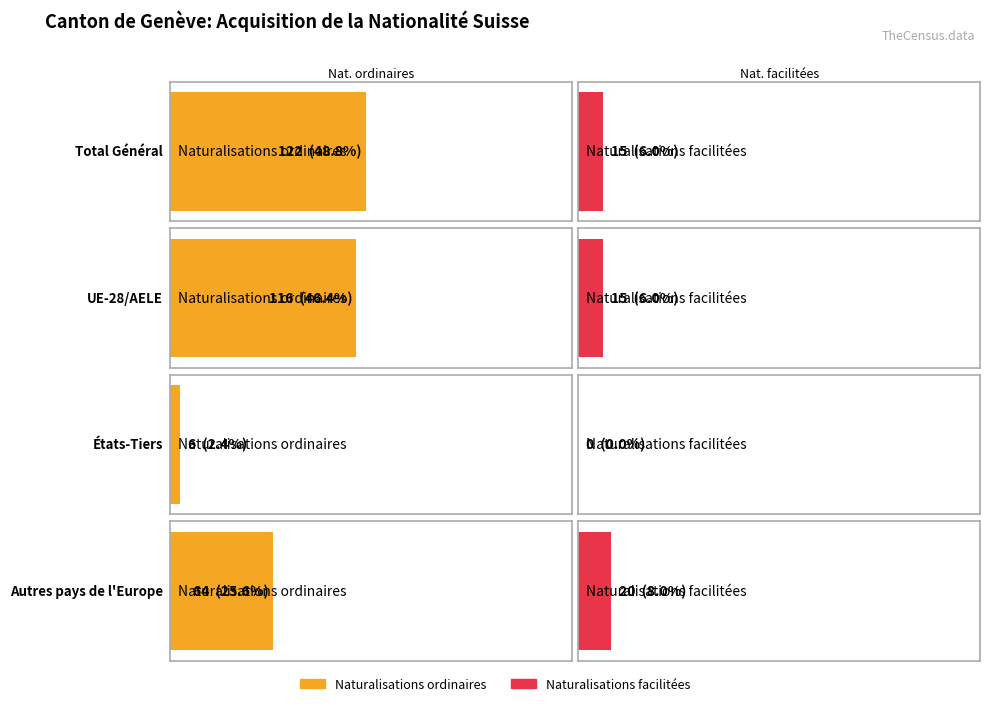

Is the value of Naturalisations ordinaires at UE-28/AELE greater than the value of Naturalisations facilitées at États-Tiers?

Yes